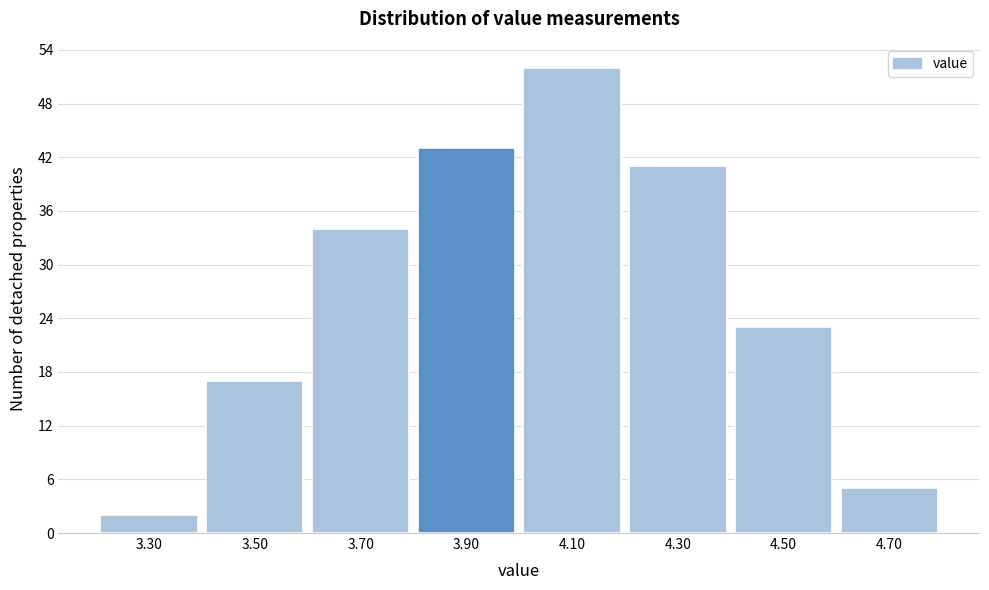

Reading left to right, list all the values displayed in this chart.

2	17	34	43	52	41	23	5